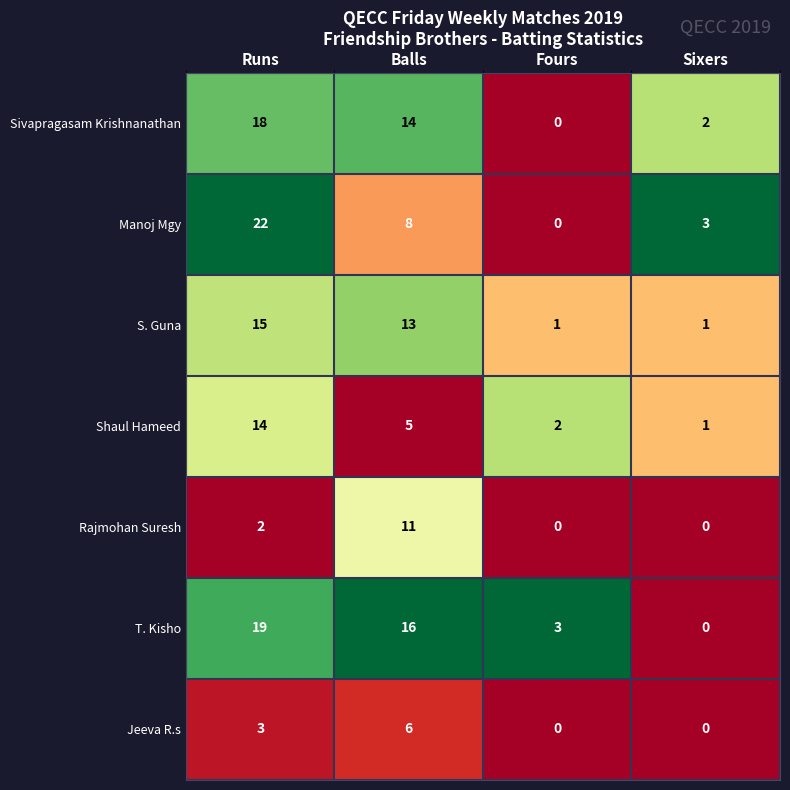

What is the sum of all Sivapragasam Krishnanathan values?

34